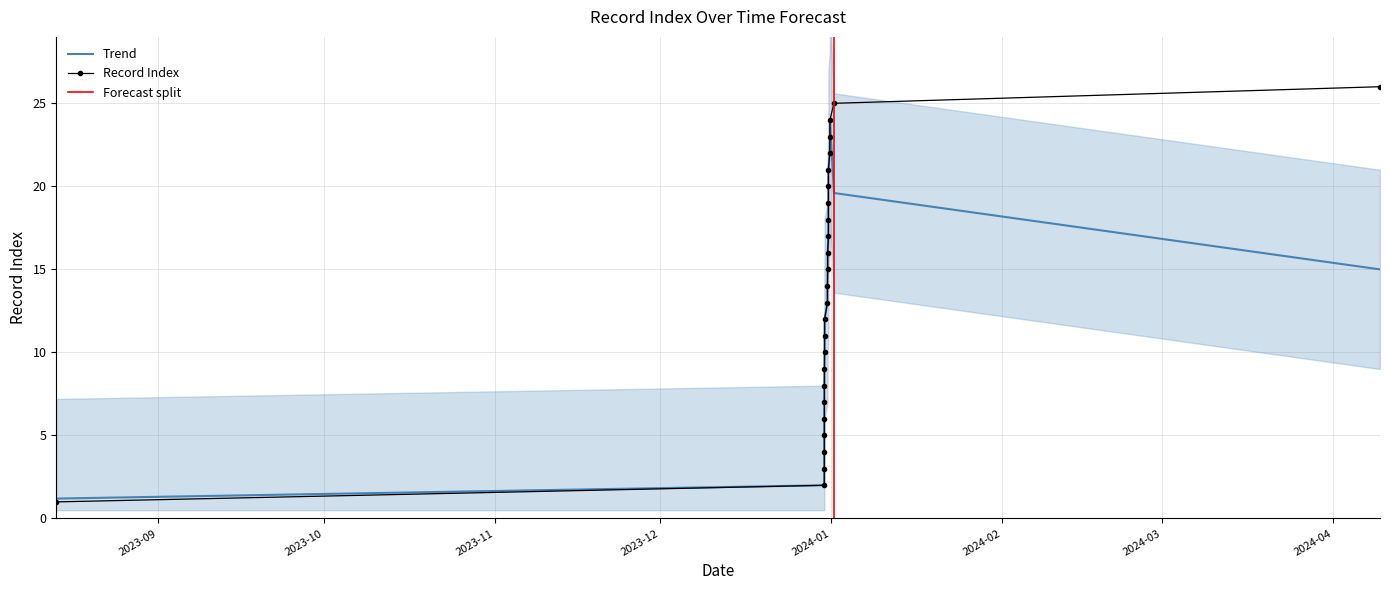

Where does the data first go above 14?

2023-12-31 08:37:04